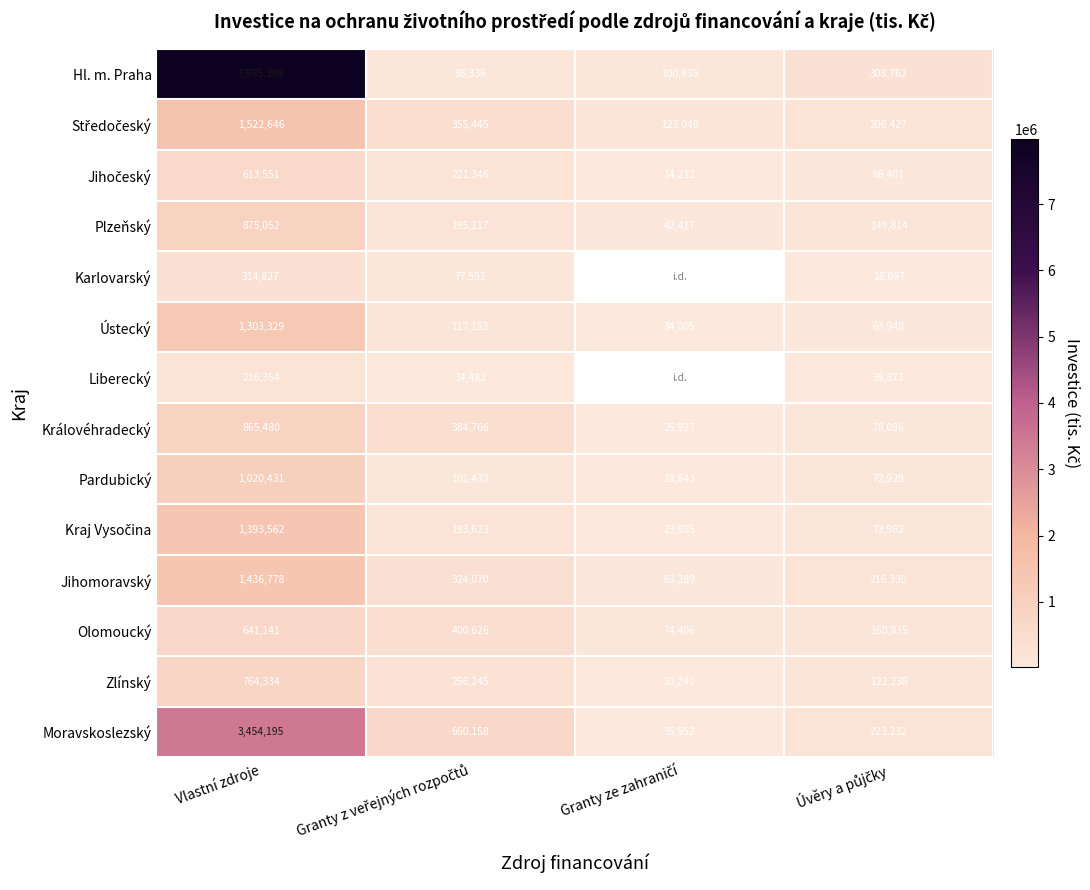

Between Vlastní zdroje and Granty ze zahraničí, which is larger?

Vlastní zdroje